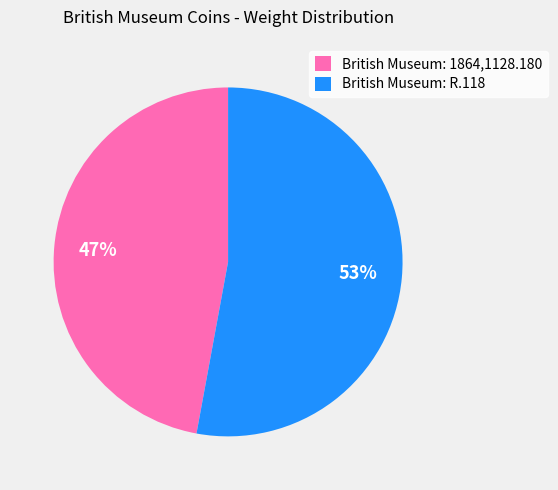

To the nearest percent, what is the difference between the largest and smallest slice percentages?

6%